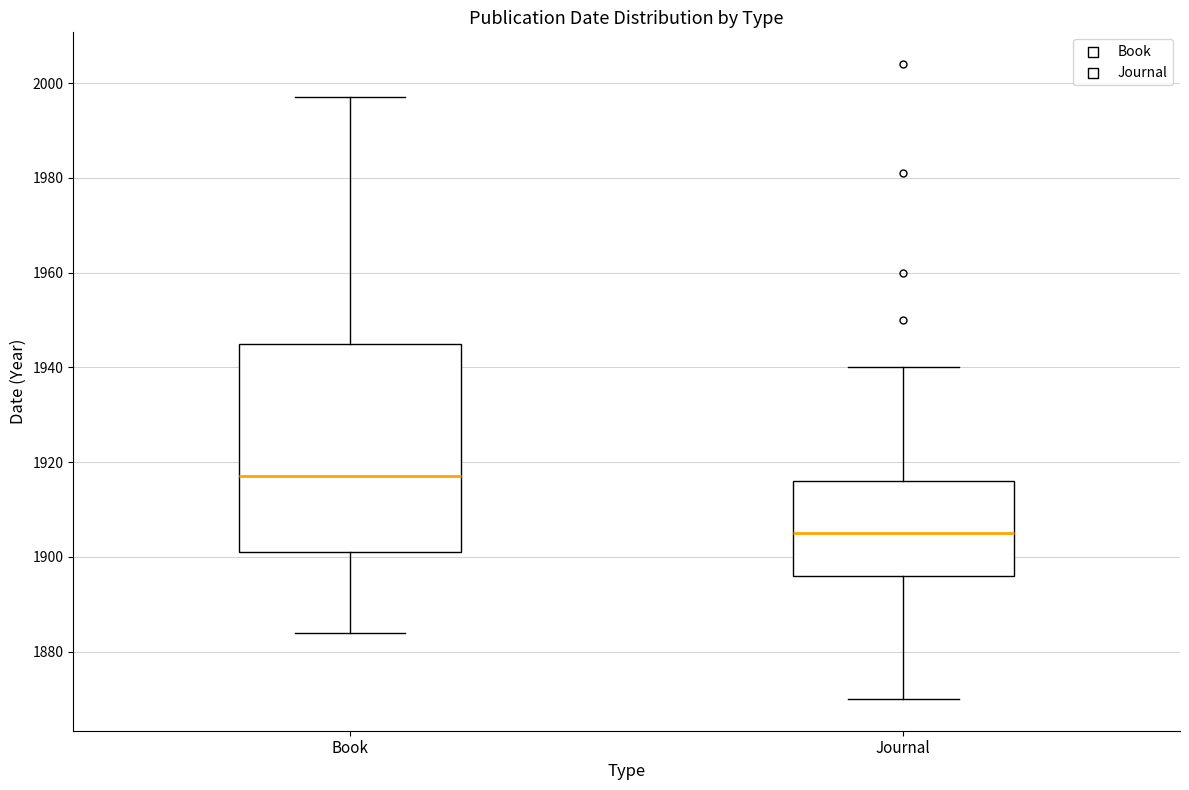

Which box is the tallest, from its lower edge to its upper edge?

Book